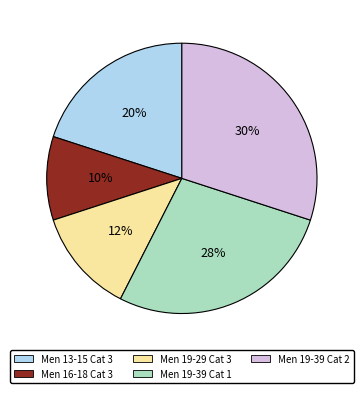

What percentage is the Men 19-39 Cat 2 slice, to the nearest percent?

30%